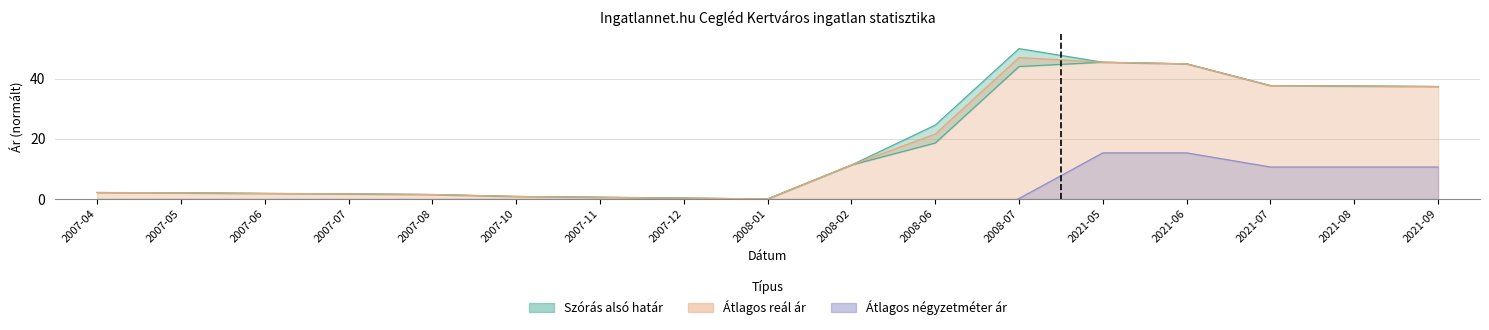

True or false: Átlagos reál ár has more than 0 points higher than both neighbors.

True